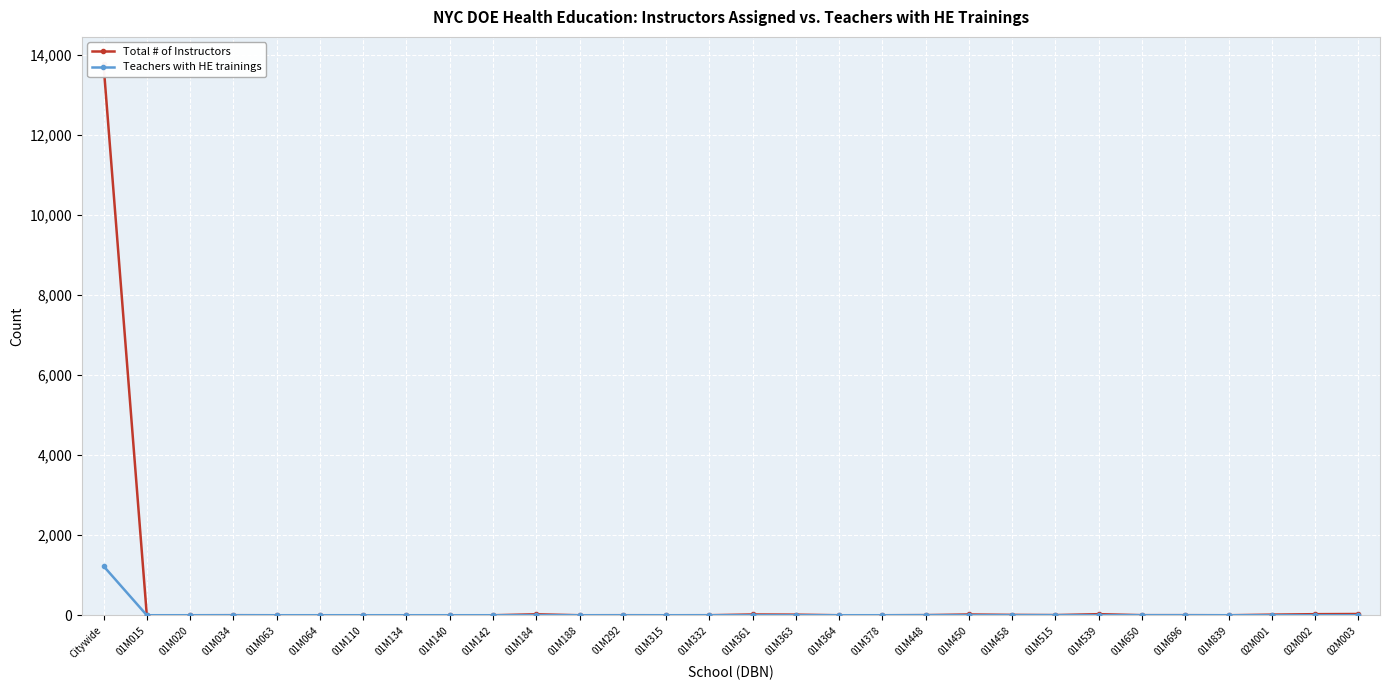

Rank the series at Citywide from lowest to highest value.

Teachers with HE trainings, Total # of Instructors